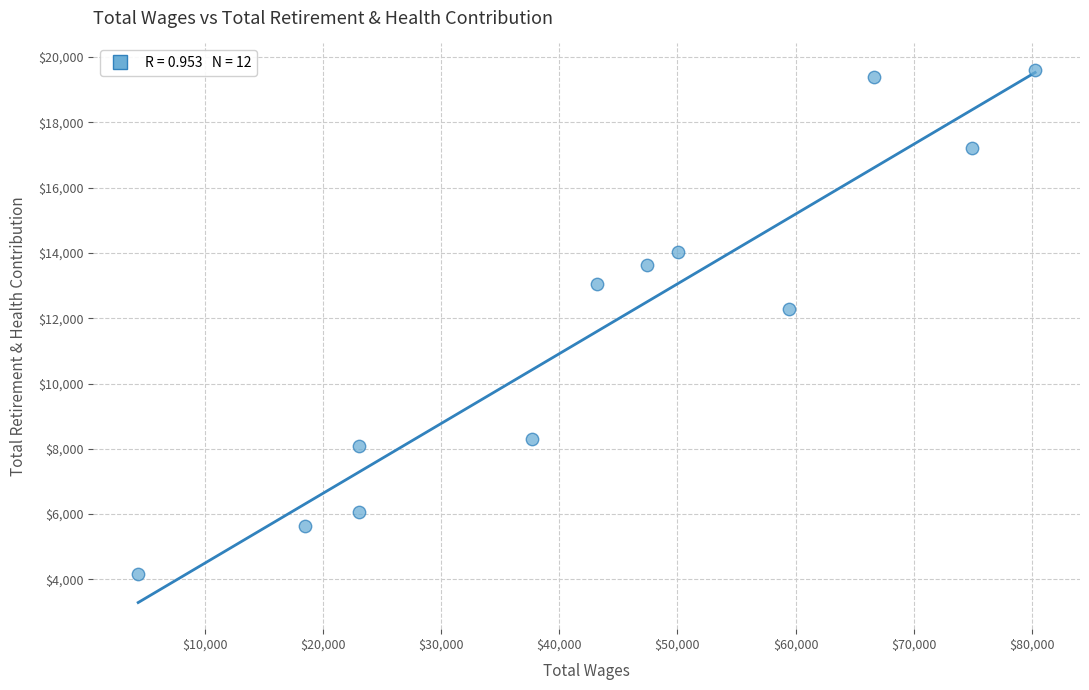

What is the range of Y values (max minus min)?

15441